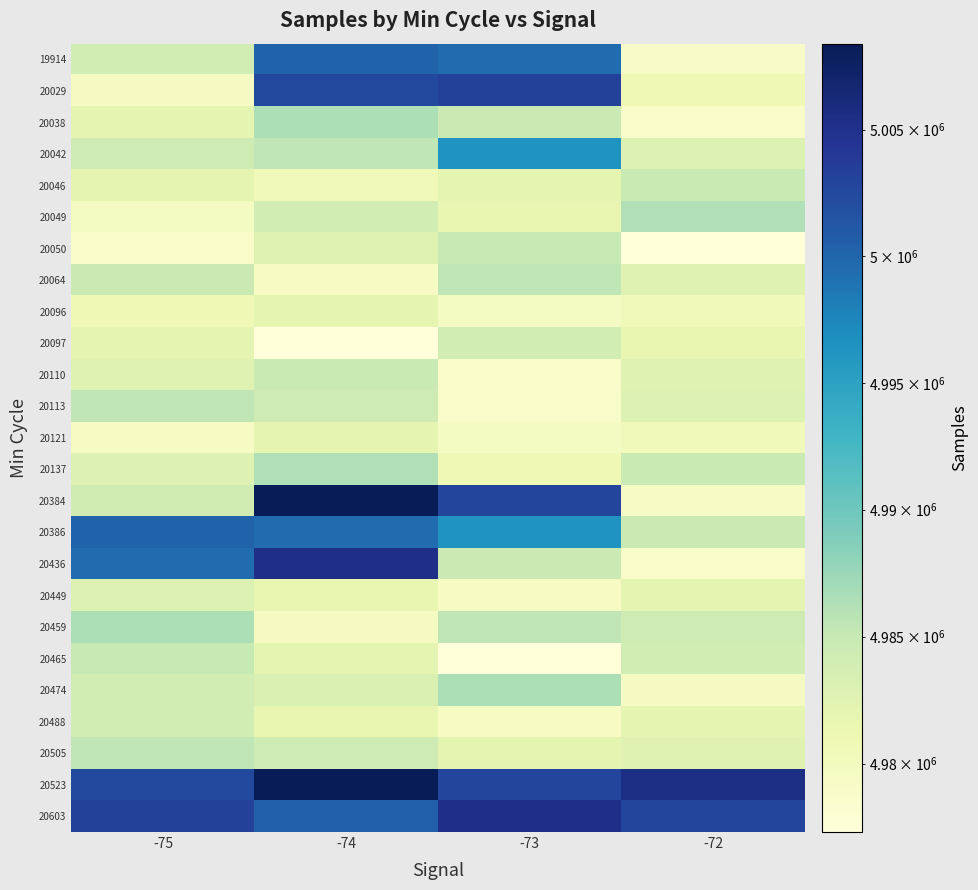

Reading left to right, list all the values displayed in this chart.

19914: -75=4984055	-74=5000171	-73=4999477	-72=4979033
20029: -75=4979621	-74=5002543	-73=5003177	-72=4980737
20038: -75=4982083	-74=4986491	-73=4984653	-72=4978961
20042: -75=4984455	-74=4985506	-73=4996328	-72=4982870
20046: -75=4981979	-74=4980344	-73=4982017	-72=4984737
20049: -75=4979509	-74=4983924	-73=4981648	-72=4986202
20050: -75=4978976	-74=4982540	-73=4985029	-72=4977305
20064: -75=4984655	-74=4979434	-73=4985470	-72=4982579
20096: -75=4980737	-74=4981979	-73=4979509	-72=4980344
20097: -75=4982017	-74=4977305	-73=4983924	-72=4981648
20110: -75=4982587	-74=4984737	-73=4978961	-72=4982540
20113: -75=4985506	-74=4984455	-73=4978976	-72=4982870
20121: -75=4979434	-74=4981979	-73=4979509	-72=4980344
20137: -75=4982870	-74=4986202	-73=4980737	-72=4984737
20384: -75=4984153	-74=5008405	-73=5002849	-72=4979234
20386: -75=5000171	-74=4999477	-73=4996328	-72=4984653
20436: -75=4999477	-74=5005125	-73=4984655	-72=4978976
20449: -75=4982870	-74=4981648	-73=4979434	-72=4981979
20459: -75=4986491	-74=4979621	-73=4985506	-72=4984455
20465: -75=4985029	-74=4982017	-73=4977305	-72=4983924
20474: -75=4984055	-74=4983218	-73=4986491	-72=4979621
20488: -75=4983924	-74=4981648	-73=4979434	-72=4981979
20505: -75=4985506	-74=4984455	-73=4982083	-72=4982587
20523: -75=5002543	-74=5008405	-73=5002685	-72=5005470
20603: -75=5003177	-74=5000408	-73=5005125	-72=5002849